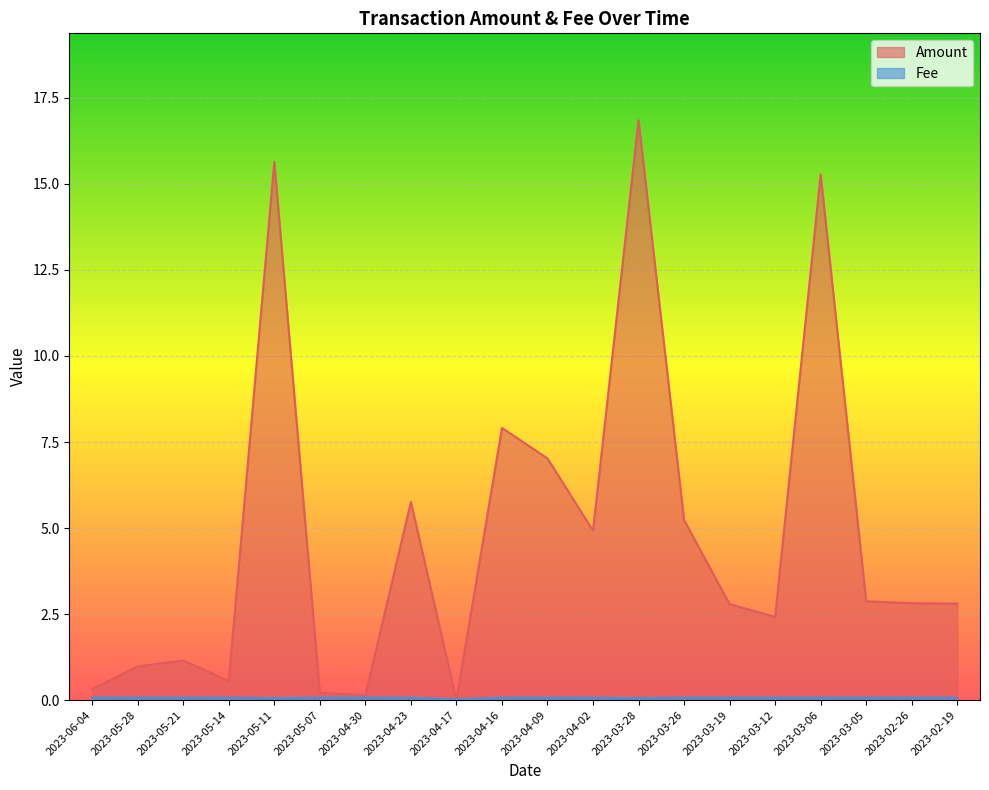

The value of Fee at 2023-03-28 is 0.1. True or false?

False